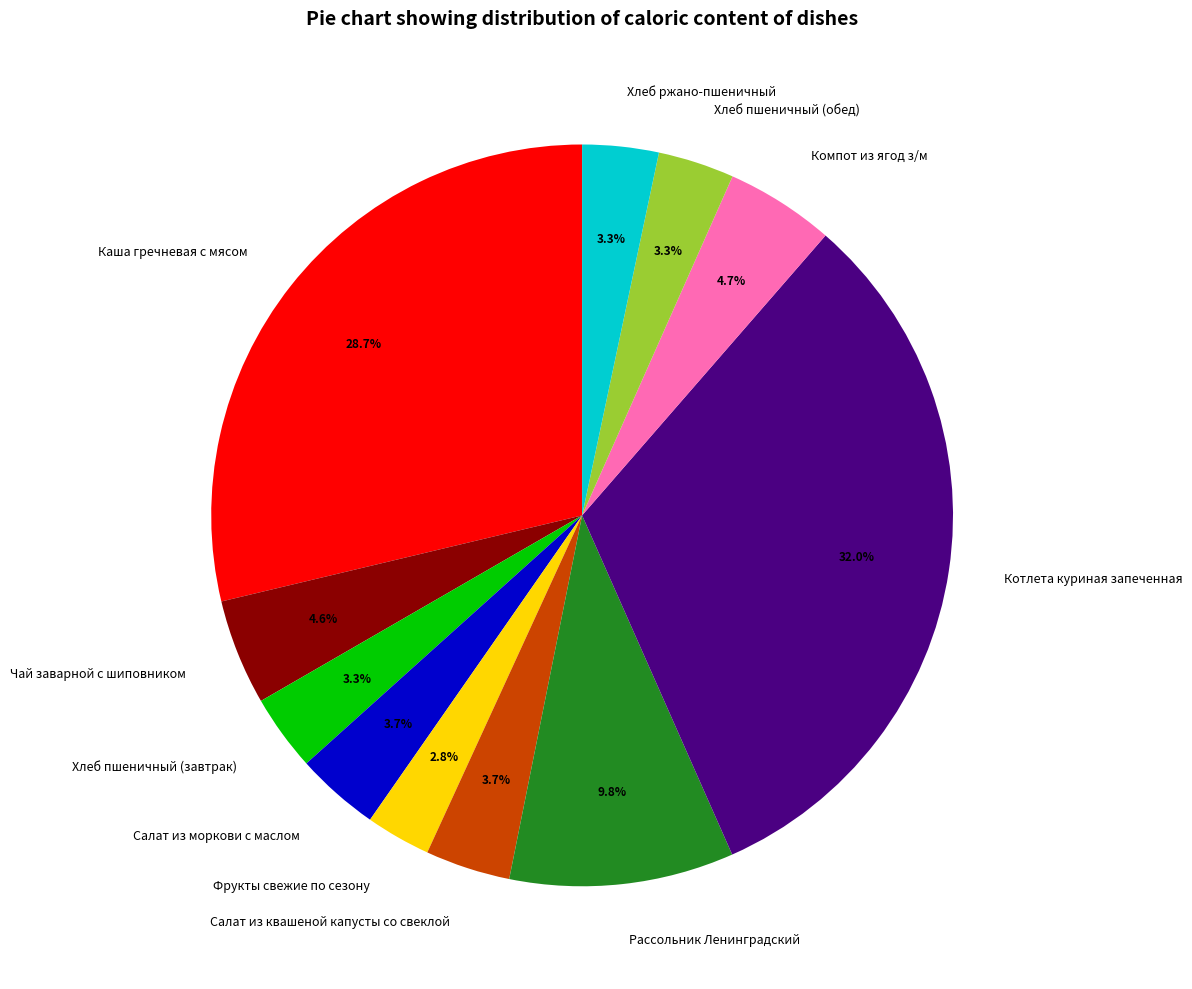

How many slices are in this pie chart?

11